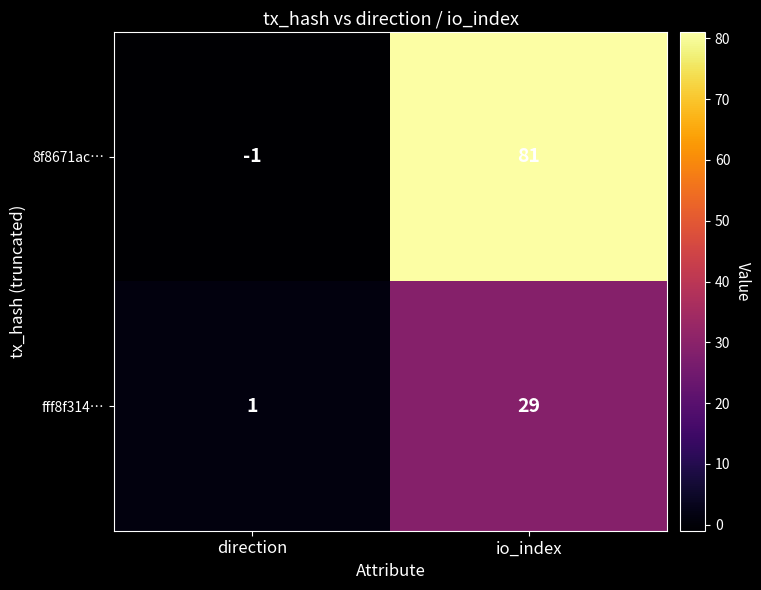

What is the sum of all 8f8671ac… values?

80